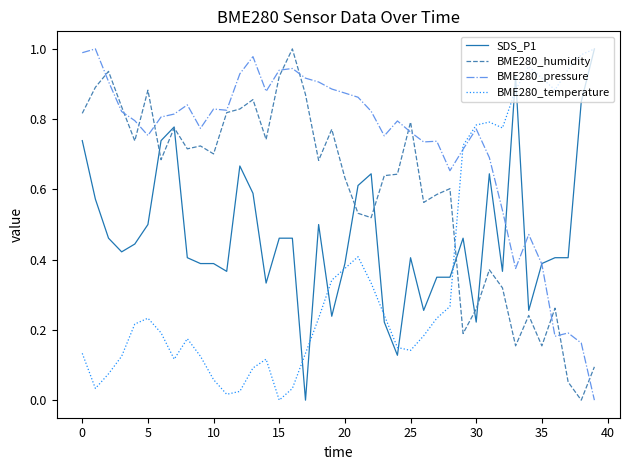

Which series has the largest total across all categories?

BME280_pressure